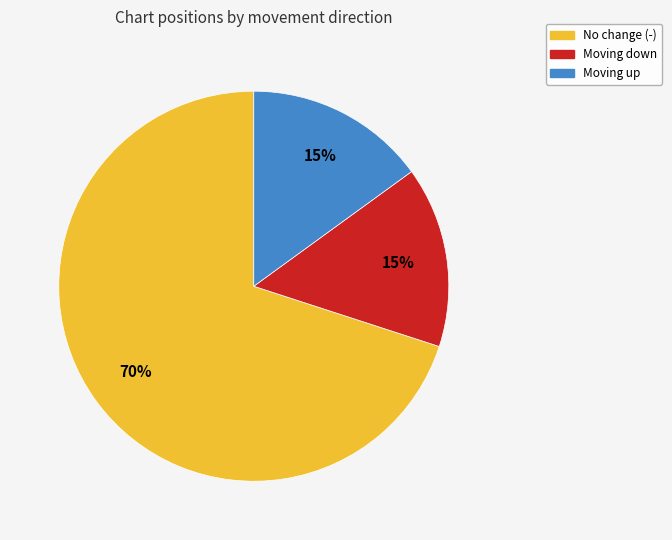

Which slice represents more than half of the pie?

No change (-)